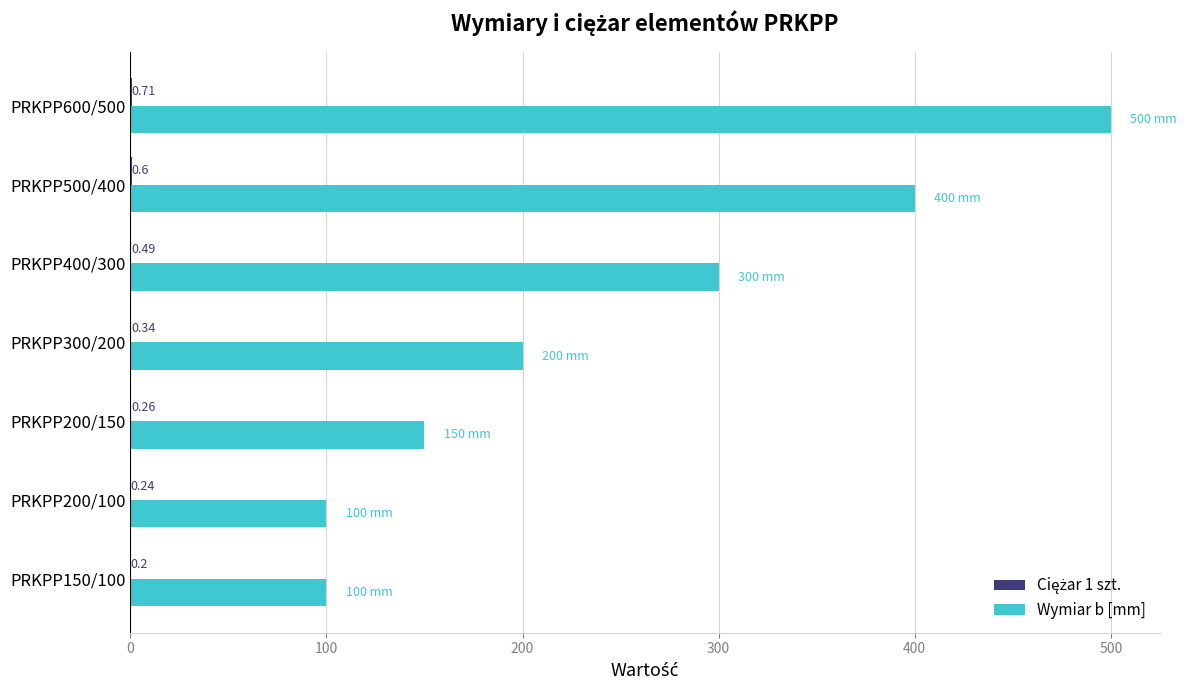

At which category is the sum across all series the highest?

PRKPP600/500